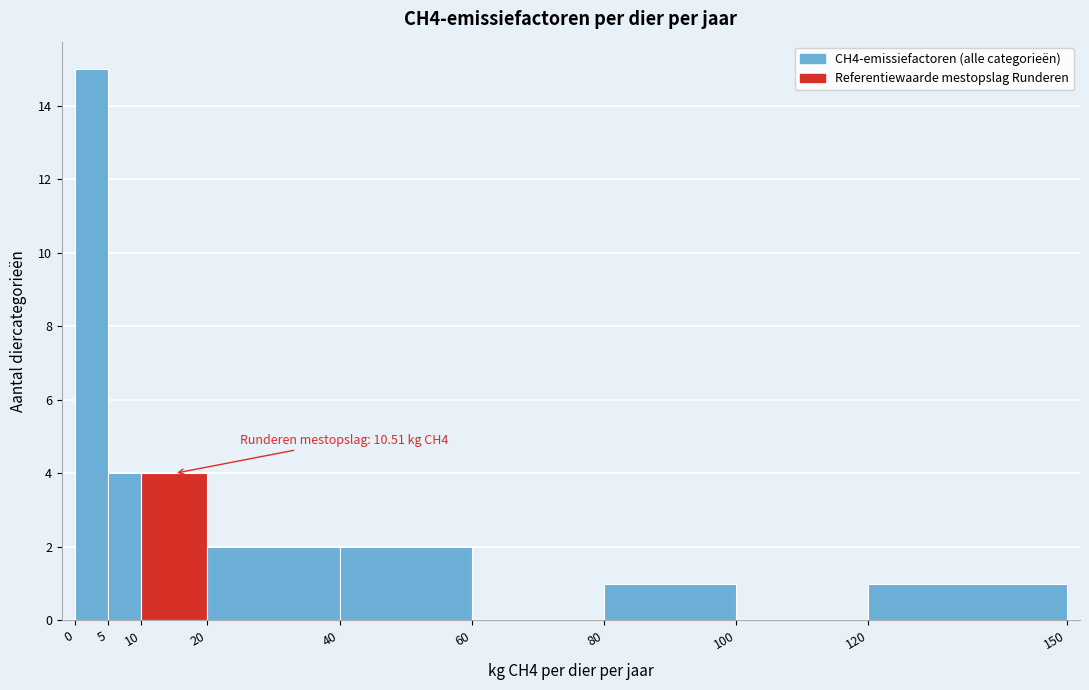

Which range on the x-axis has the tallest bar?

0 to 5